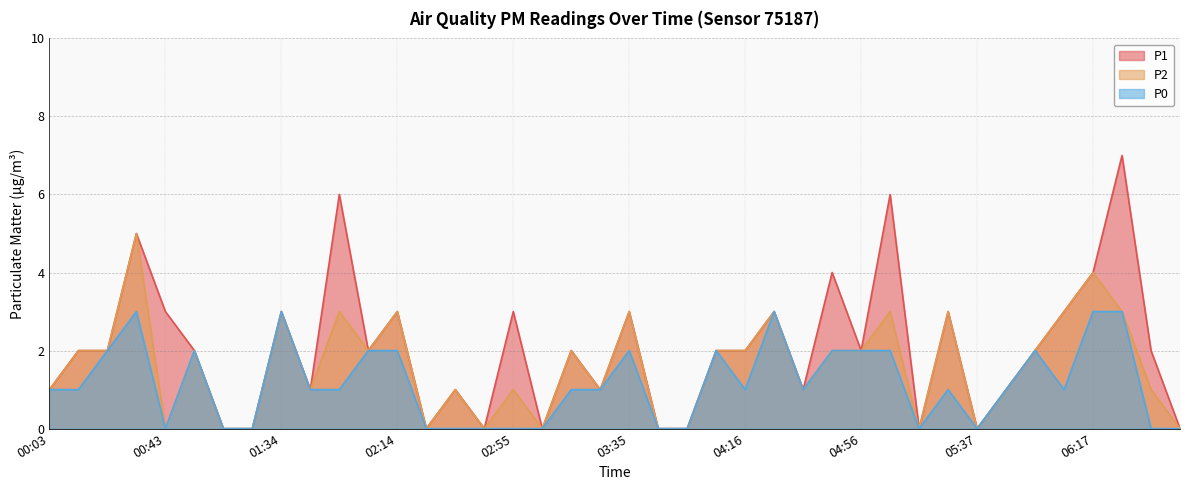

Does the chart display data point markers on the line(s)?

No